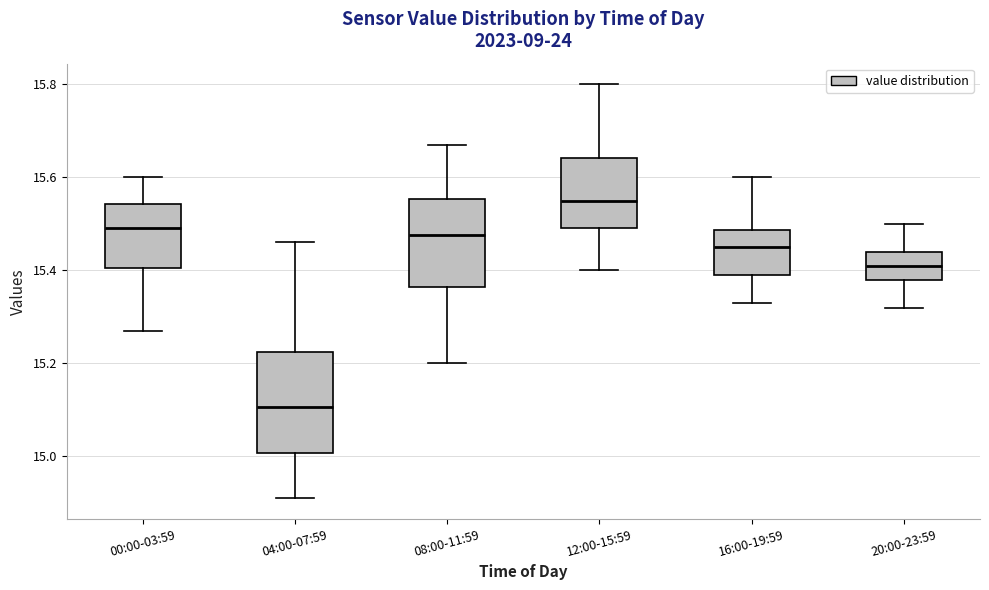

Comparing the boxes themselves (not the whiskers), which one is the tallest?

04:00-07:59